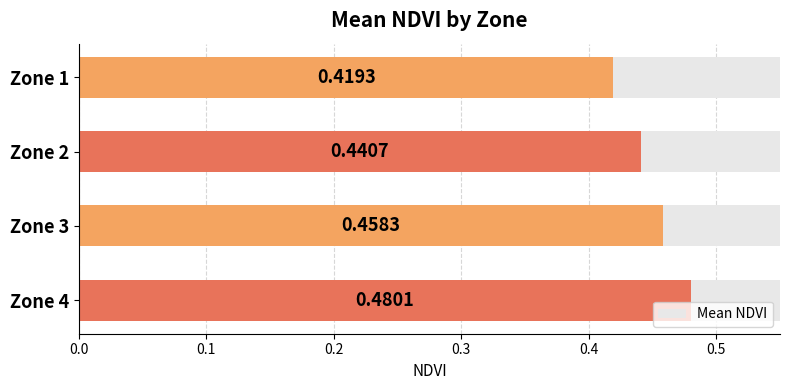

Count the values in the range 0 to 1.

4